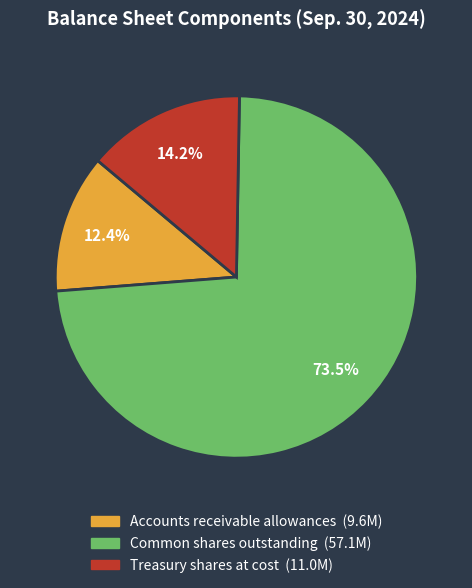

How many segments does this pie chart have?

3